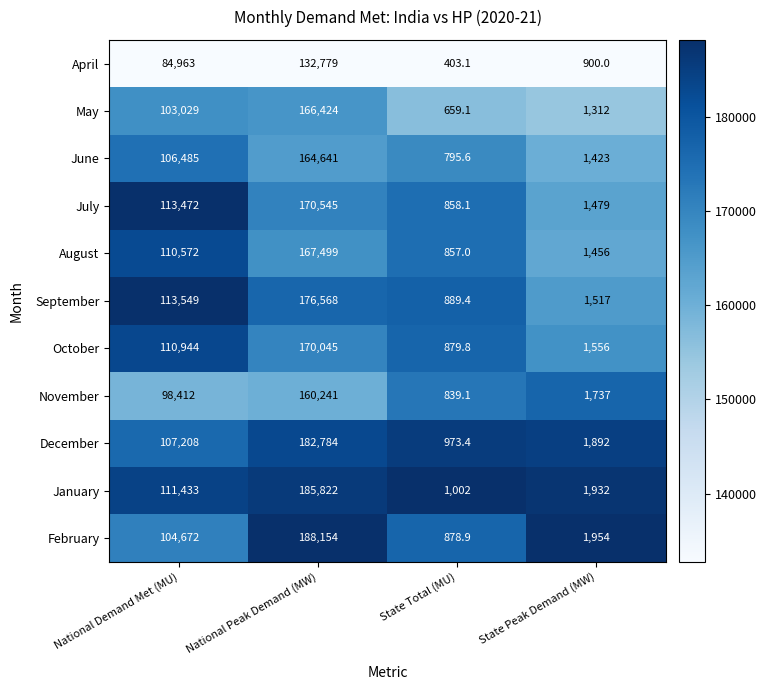

At which category is the sum across all series the highest?

National Peak Demand (MW)